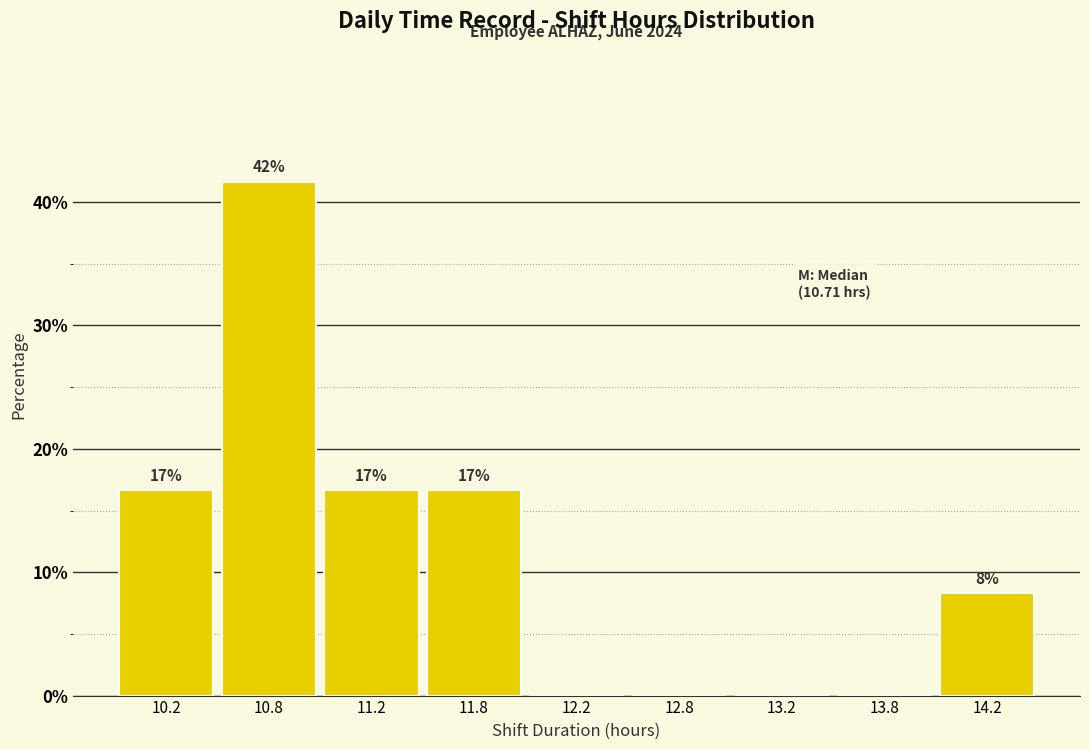

Are the bars horizontal?

No